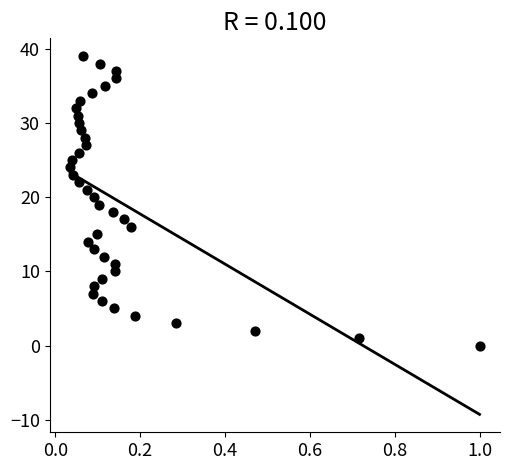

What is the range of Y values (max minus min)?

39